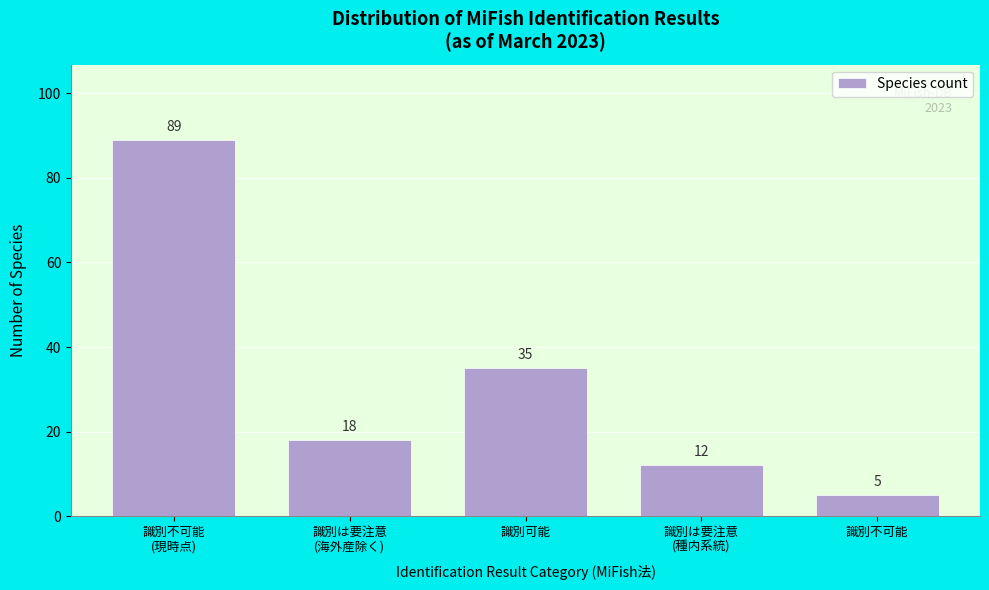

Reading right to left, what are all the values shown in this chart?

5	12	35	18	89